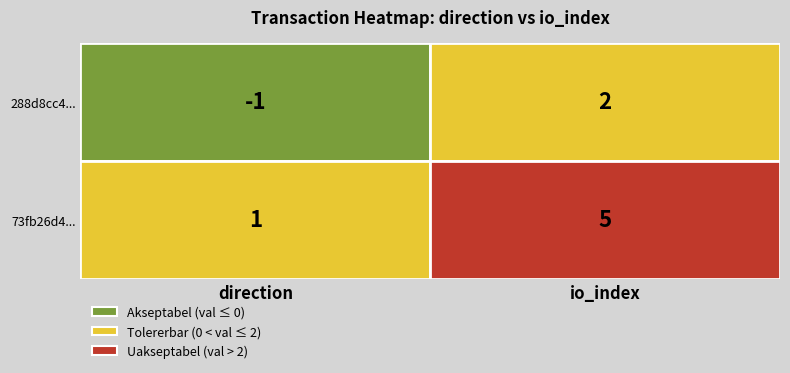

Reading left to right, transcribe all the data shown in this chart.

288d8cc4024fa0af8ec69ceed58782902e88a1f: 0=-1	1=2
73fb26d4e49d9181bc93781c9185d23688e2d0b: 0=1	1=5